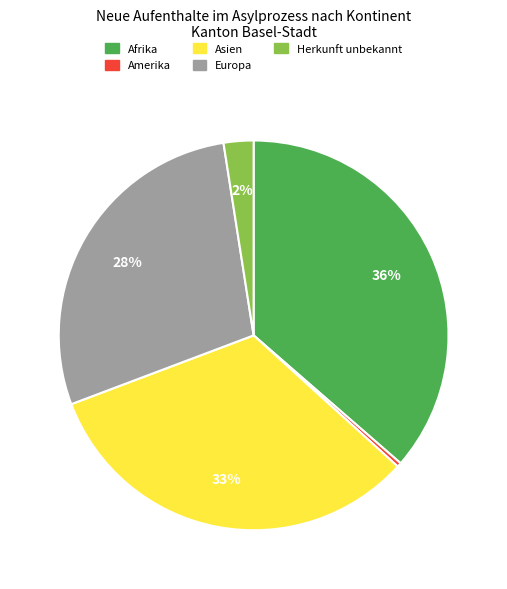

To the nearest percent, what is the average slice percentage?

20%